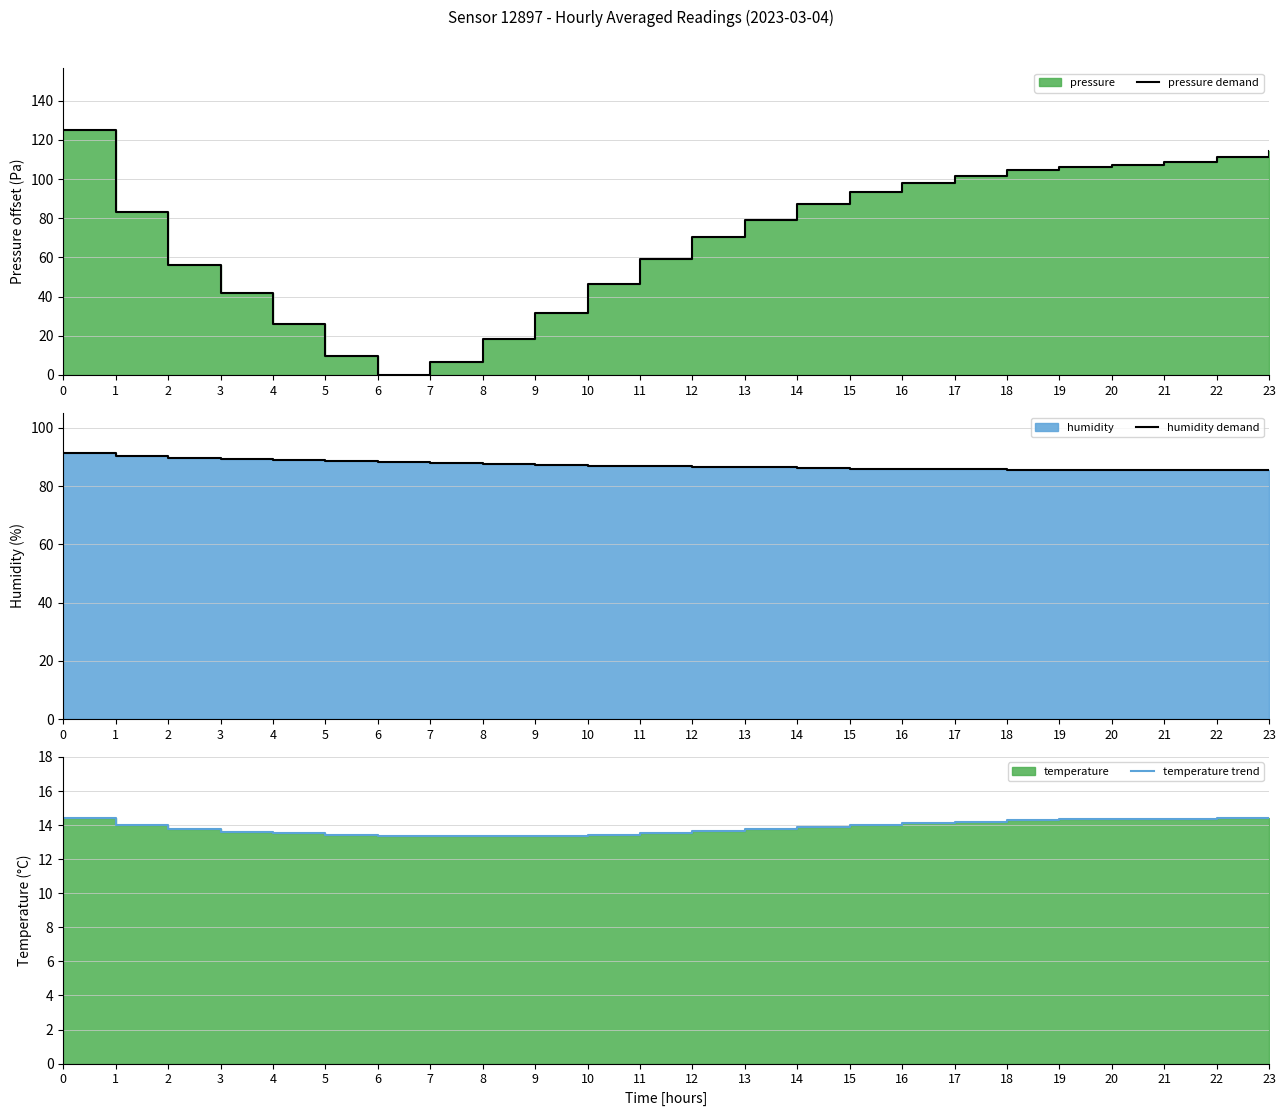

Which label corresponds to the smallest value in the chart?

6